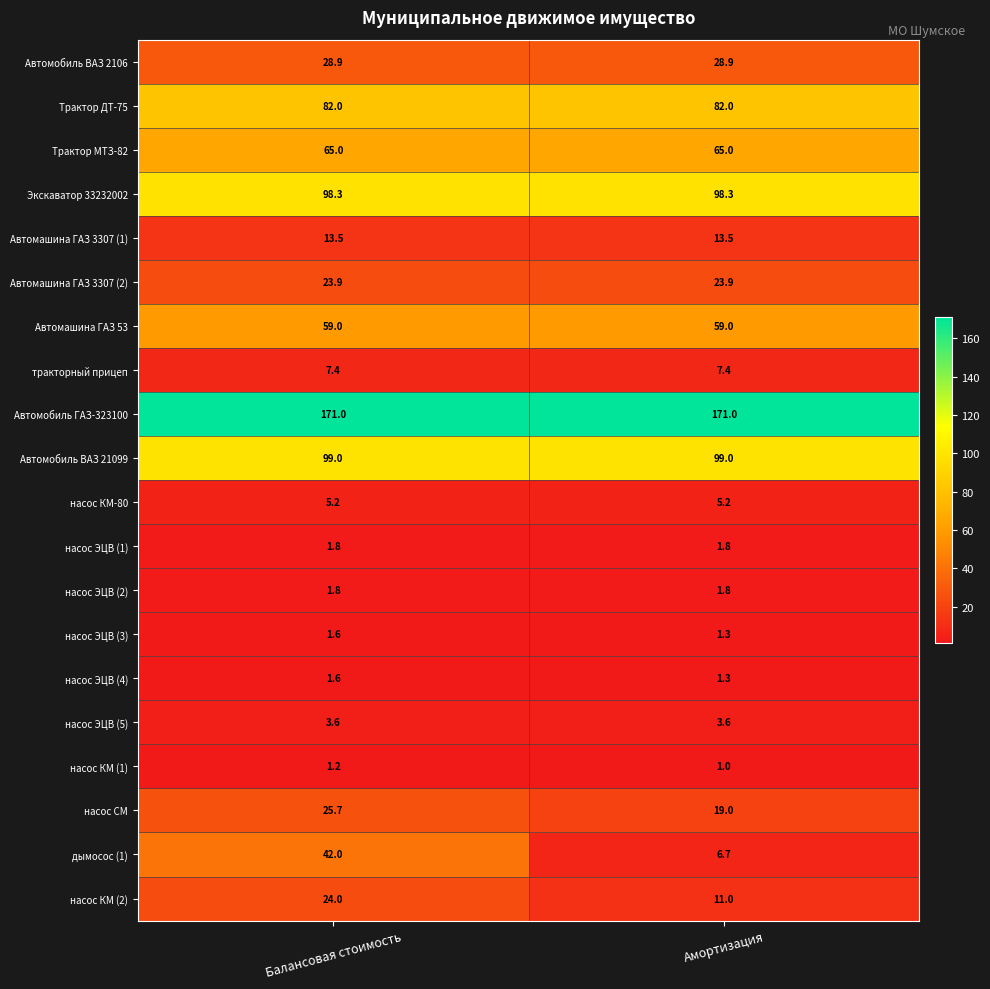

What is the lowest value of the Трактор ДТ-75 series?

82.0